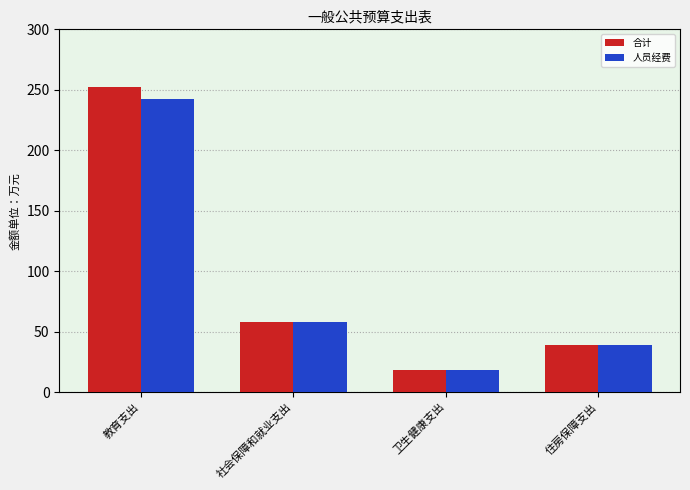

Which series has the largest range (max minus min)?

合计